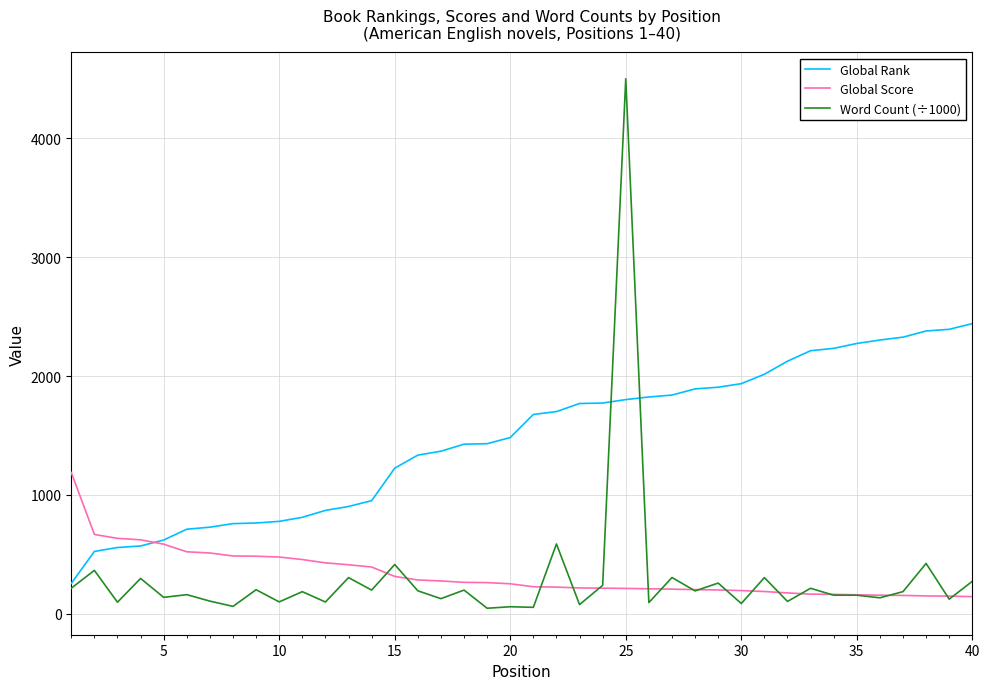

Which series has the largest total across all categories?

Global Rank